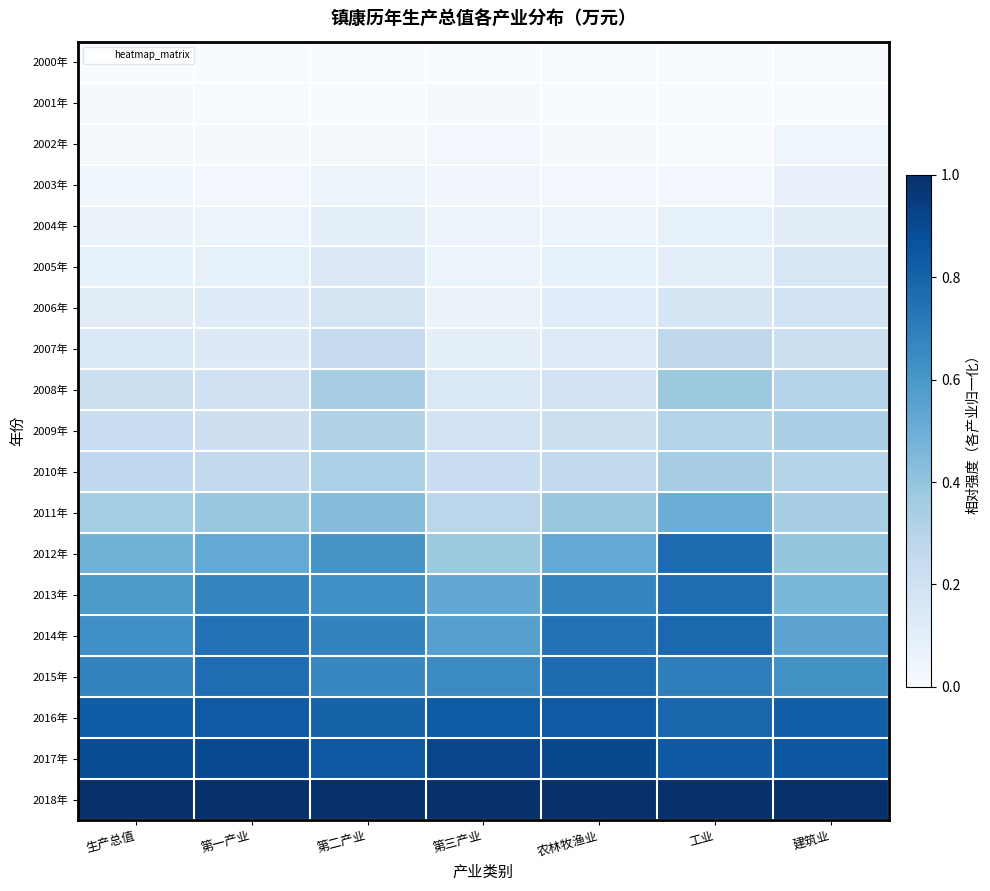

Which series has the largest total across all categories?

2018年